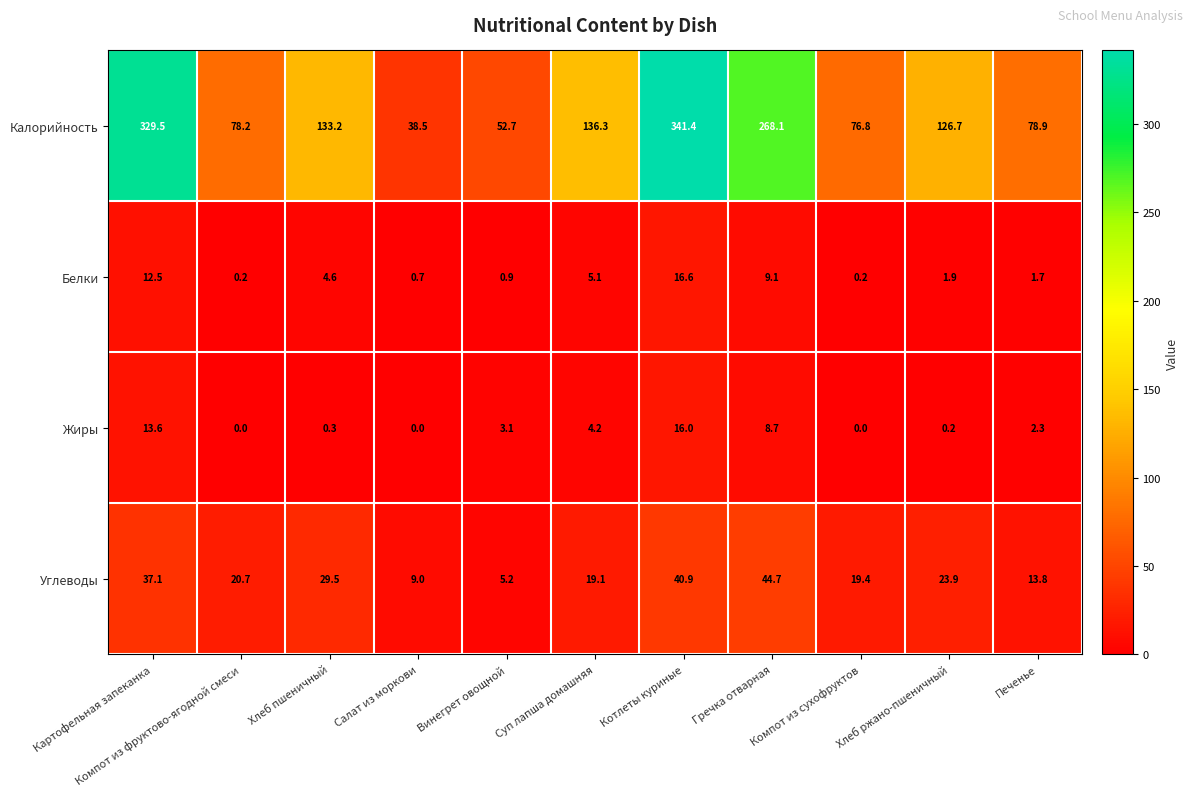

What is the highest value of the Белки series?

16.6